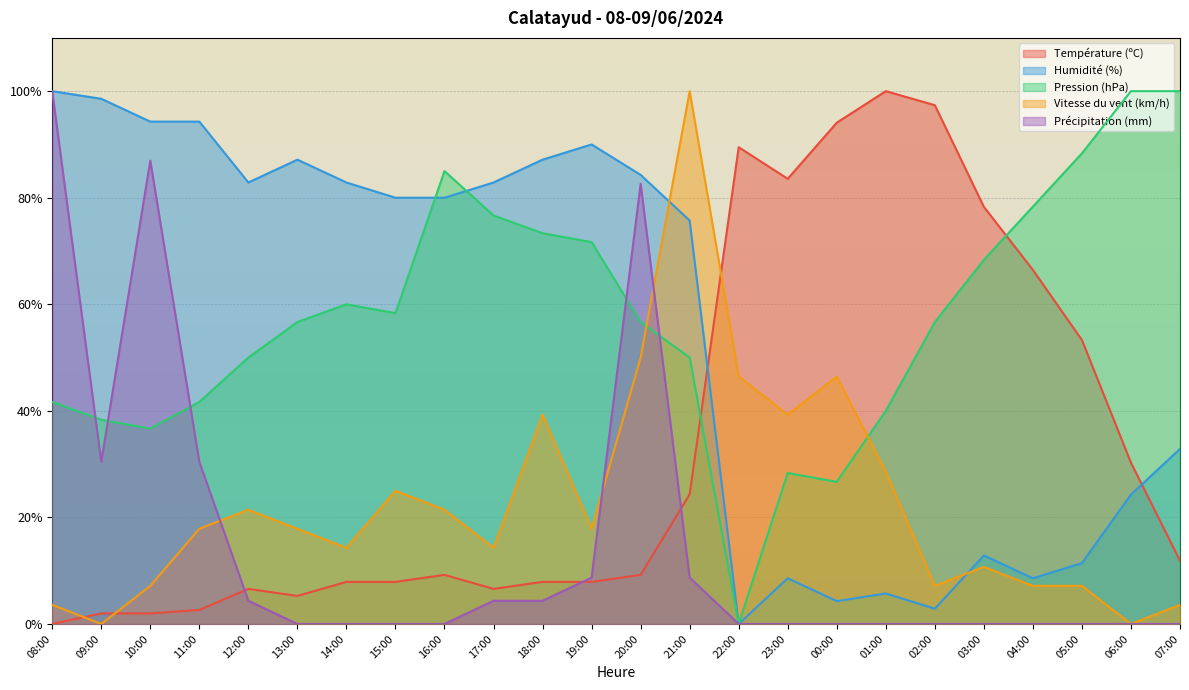

At which label does Pression (hPa) reach its minimum?

22:00